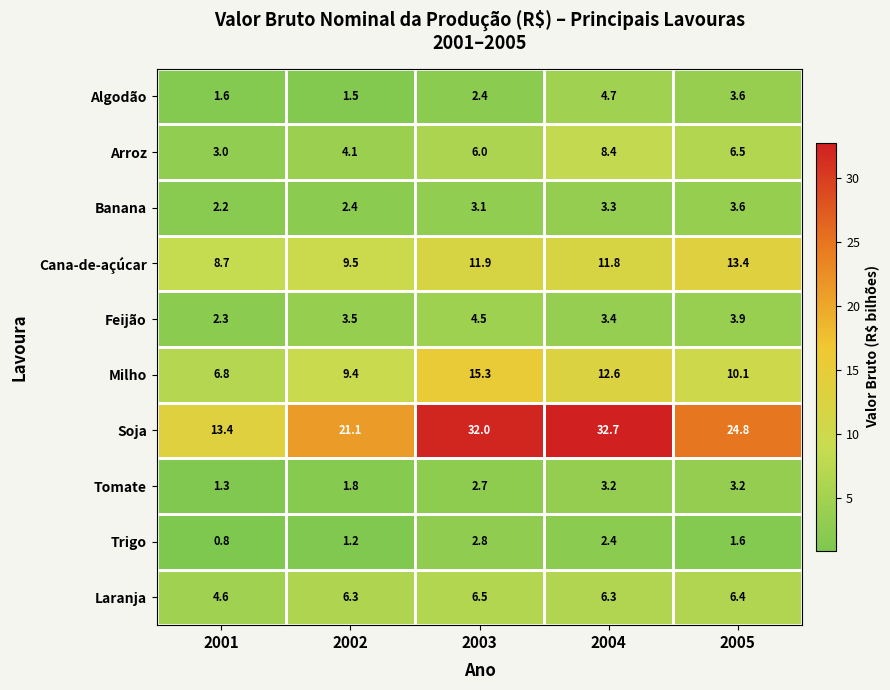

Is it true that Tomate equals 4.4 at 2005?

False